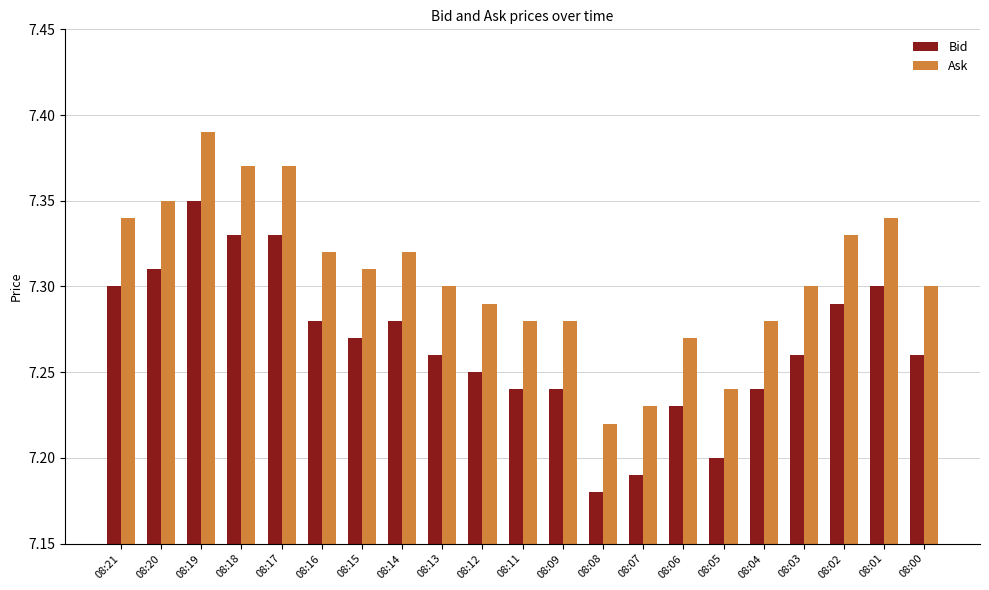

The Ask series shows 3.9 at 08:14. True or false?

False